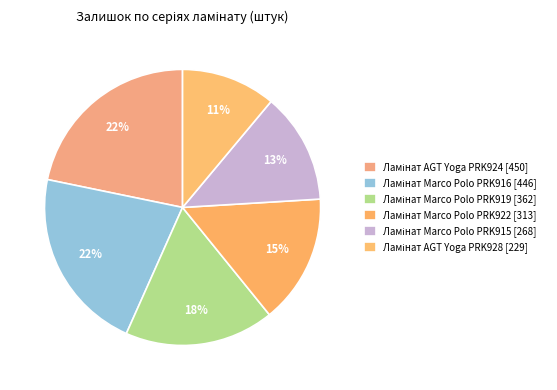

How many slices are in this pie chart?

6